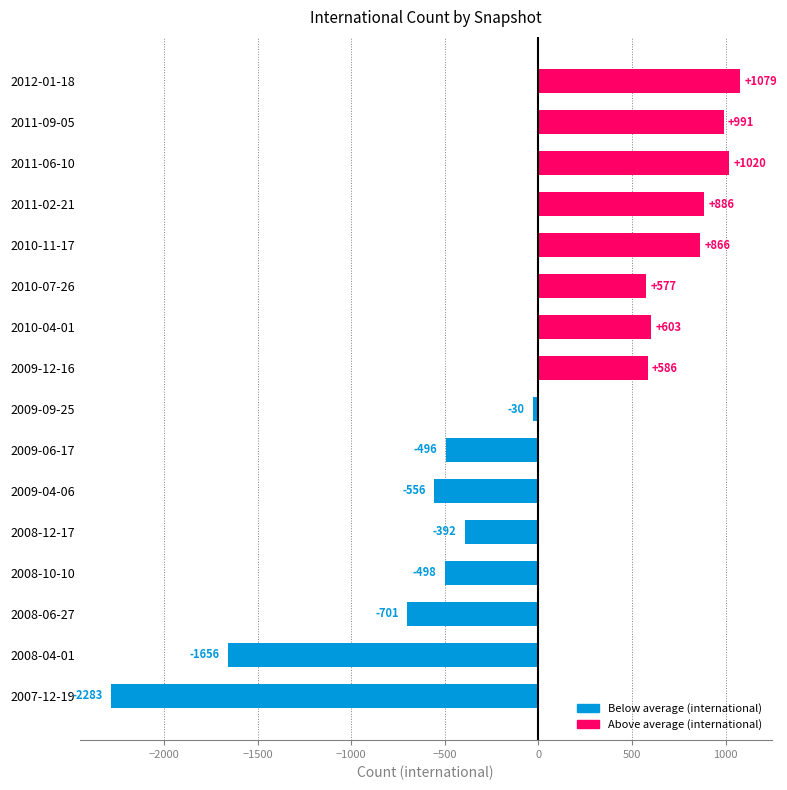

Rank the categories by value from lowest to highest.

2007-12-19, 2008-04-01, 2008-06-27, 2009-04-06, 2008-10-10, 2009-06-17, 2008-12-17, 2009-09-25, 2010-07-26, 2009-12-16, 2010-04-01, 2010-11-17, 2011-02-21, 2011-09-05, 2011-06-10, 2012-01-18